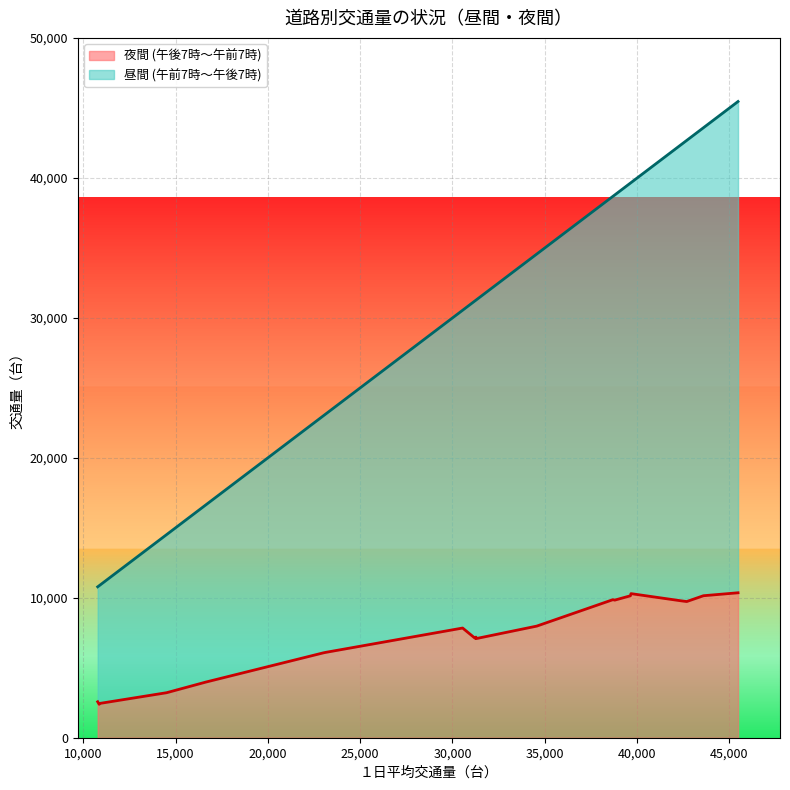

True or false: 昼間 (午前7時～午後7時) and 夜間 (午後7時～午前7時) intersect in this chart.

False